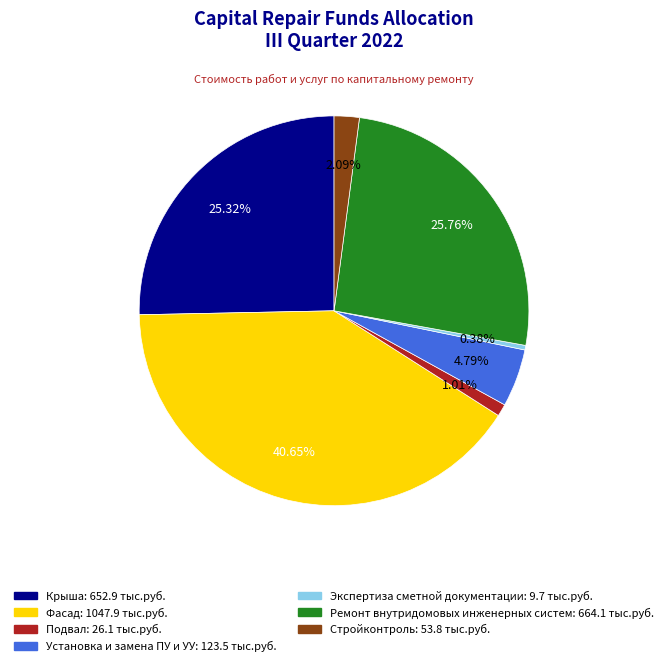

True or false: Фасад accounts for 51% of the total.

False